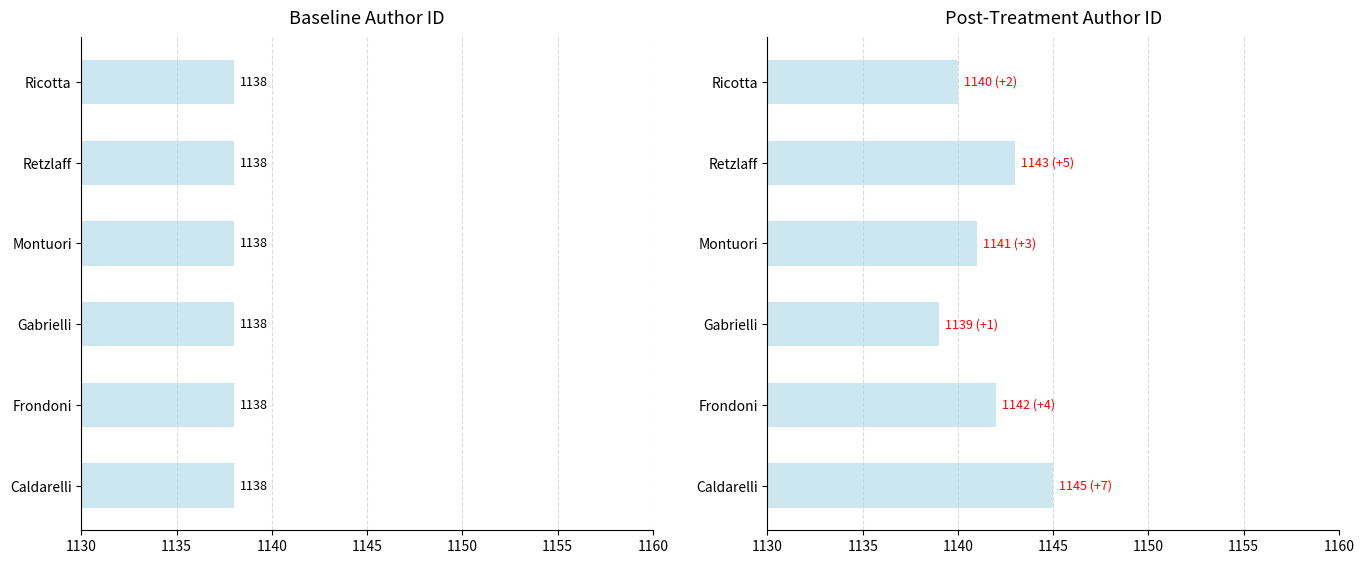

How many bars are there in each group?

2